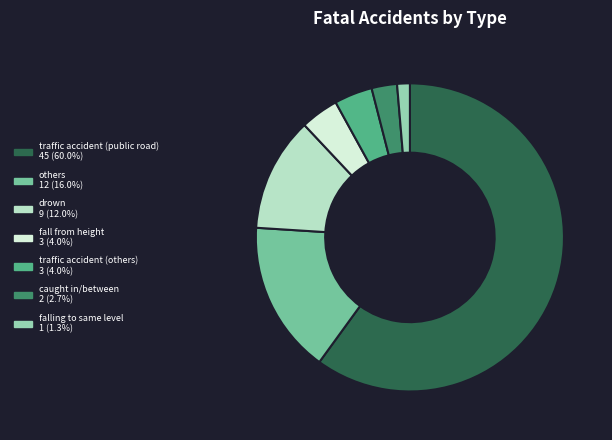

Does others 12 (16.0%) account for over 50% of the chart?

No